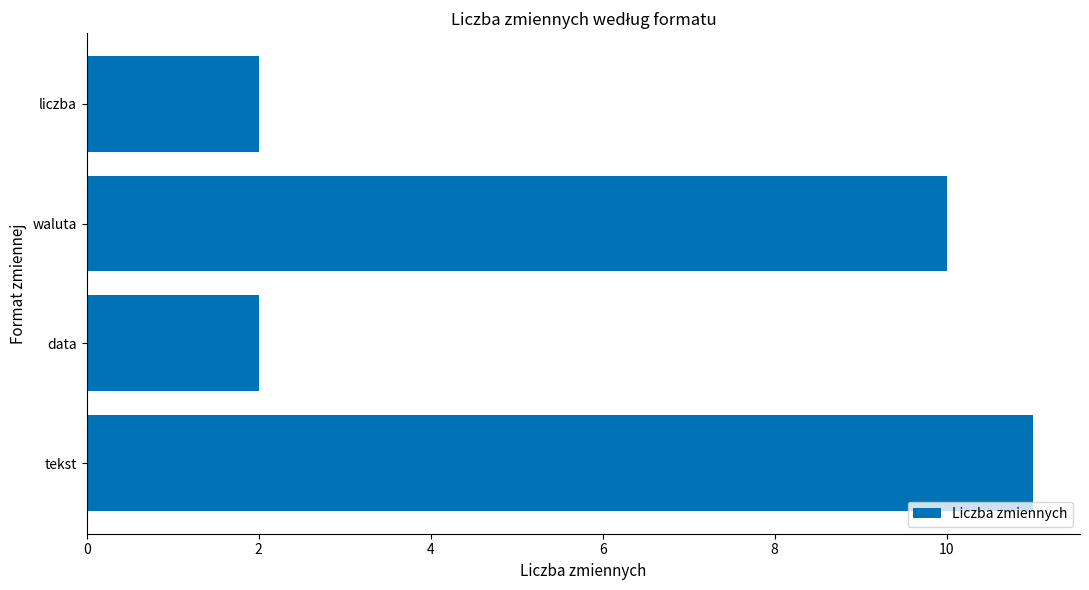

Approximately how many times larger is the value at tekst compared to liczba?

5.5